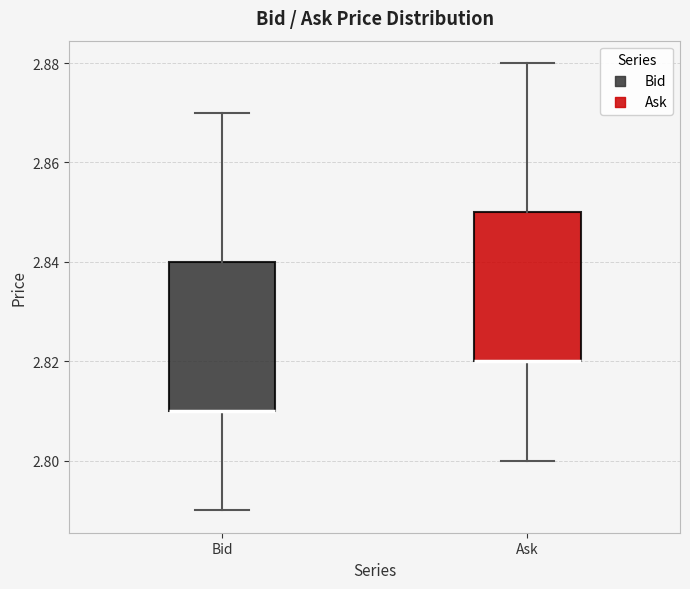

Reading left to right, read every box against the y-axis: the position of its median line, the range the box covers, and the ends of its whiskers. The values are not printed on the chart, so give them approximately, as read against the axis.

Bid: median 2.81 (drawn on the box's lower edge), box 2.81 to 2.84, whiskers 2.79 to 2.87
Ask: median 2.82 (drawn on the box's lower edge), box 2.82 to 2.85, whiskers 2.80 to 2.88